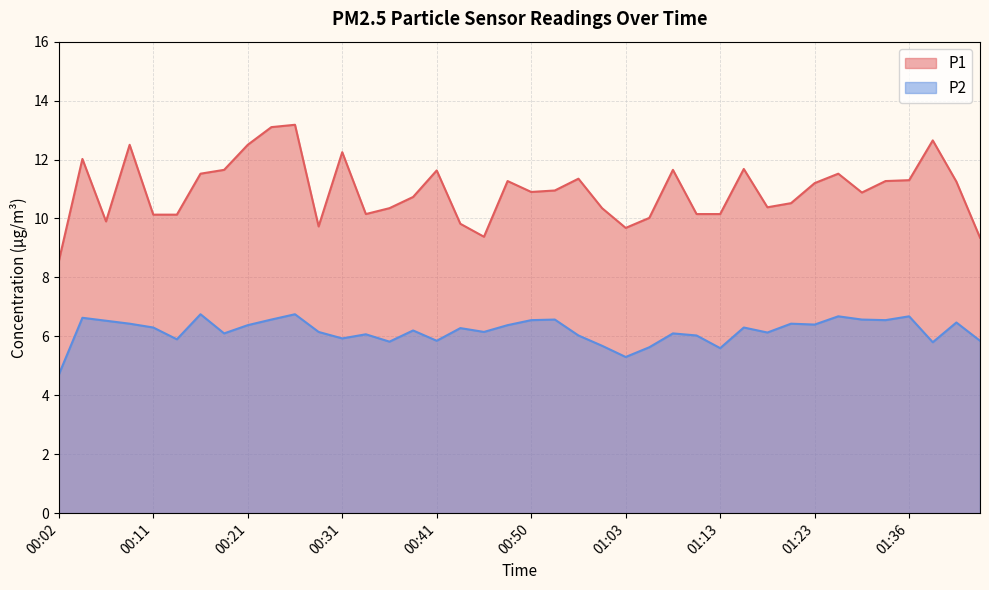

The value of P2 at 01:41 is 6.5. True or false?

True